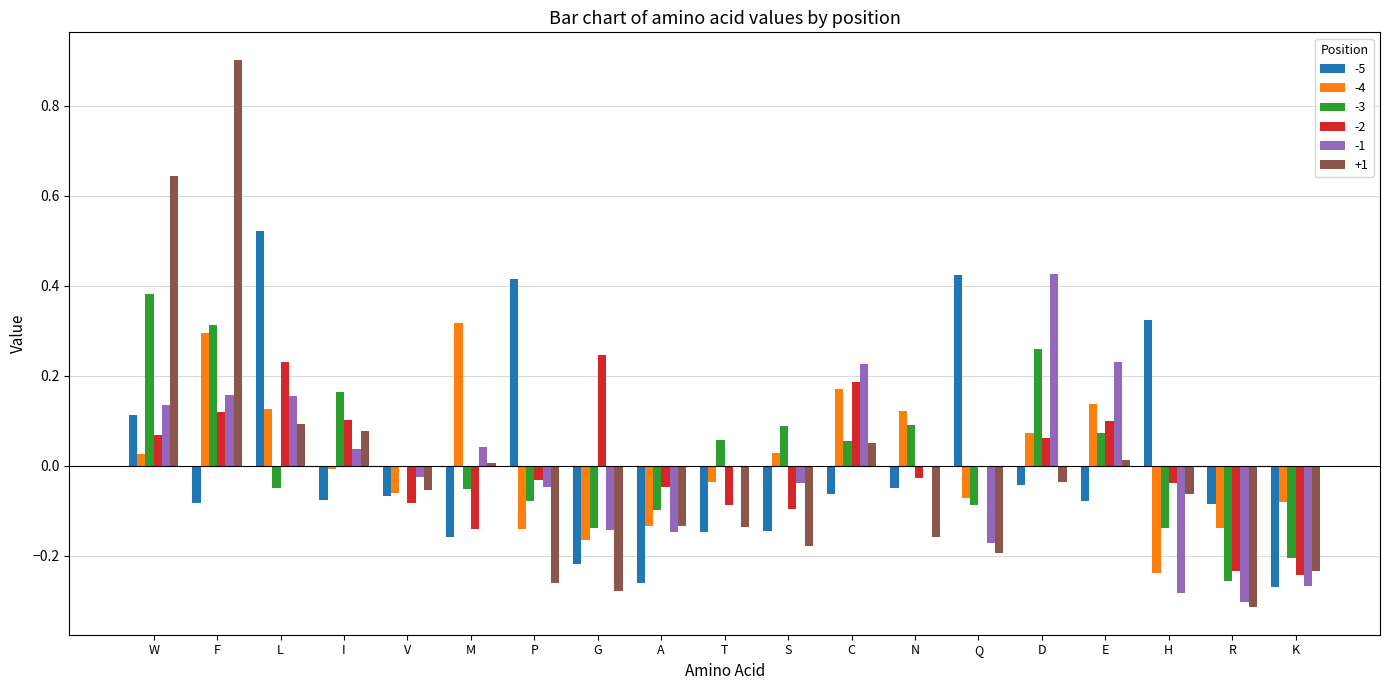

Is the value of +1 at H greater than the value of -3 at W?

No